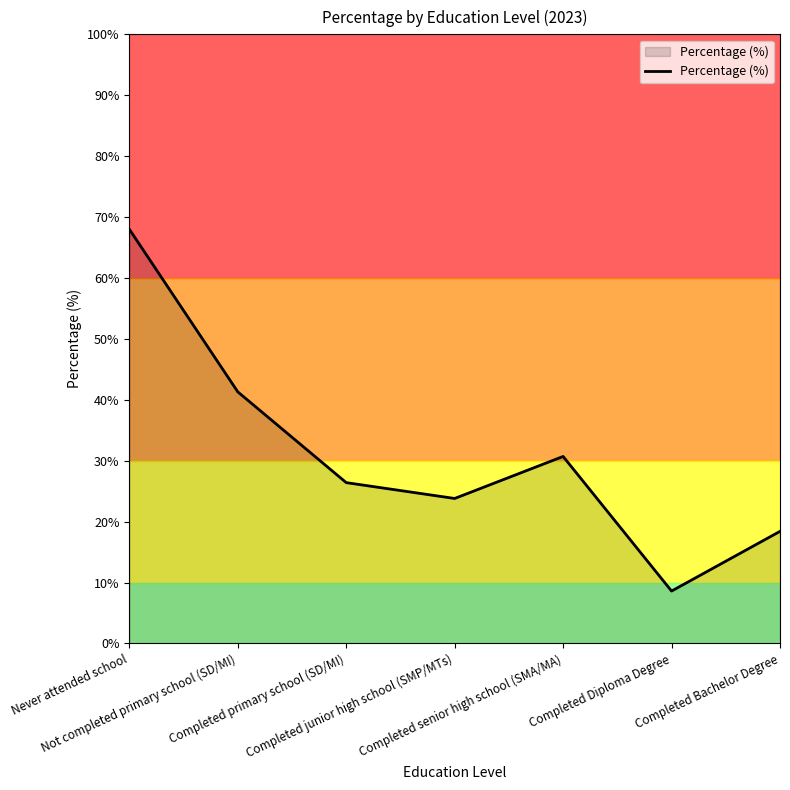

Rank the categories by value from lowest to highest.

Completed Diploma Degree, Completed Bachelor Degree, Completed junior high school (SMP/MTs), Completed primary school (SD/MI), Completed senior high school (SMA/MA), Not completed primary school (SD/MI), Never attended school